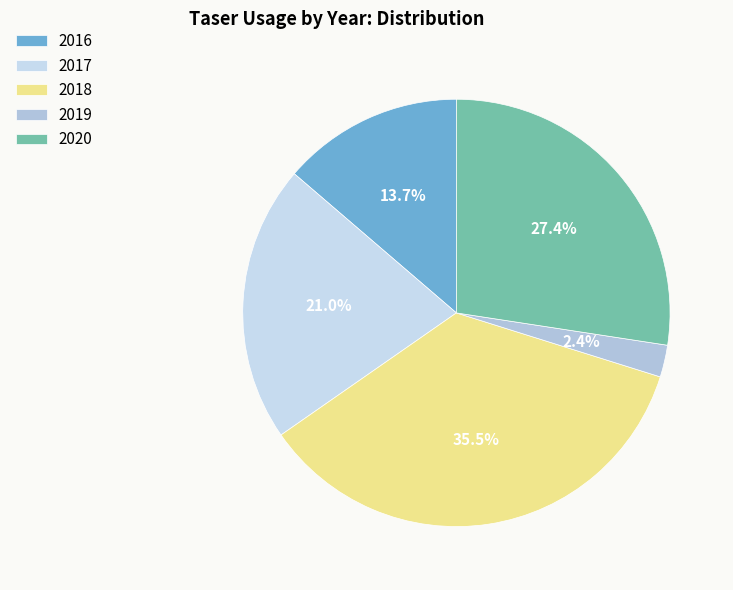

Which has a higher value, 2018 or 2016?

2018